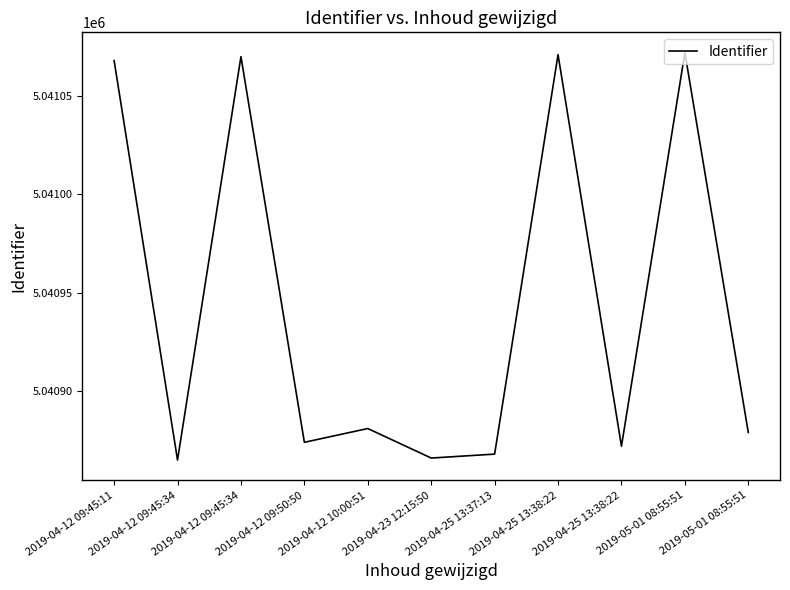

Does the chart have visible grid lines?

No